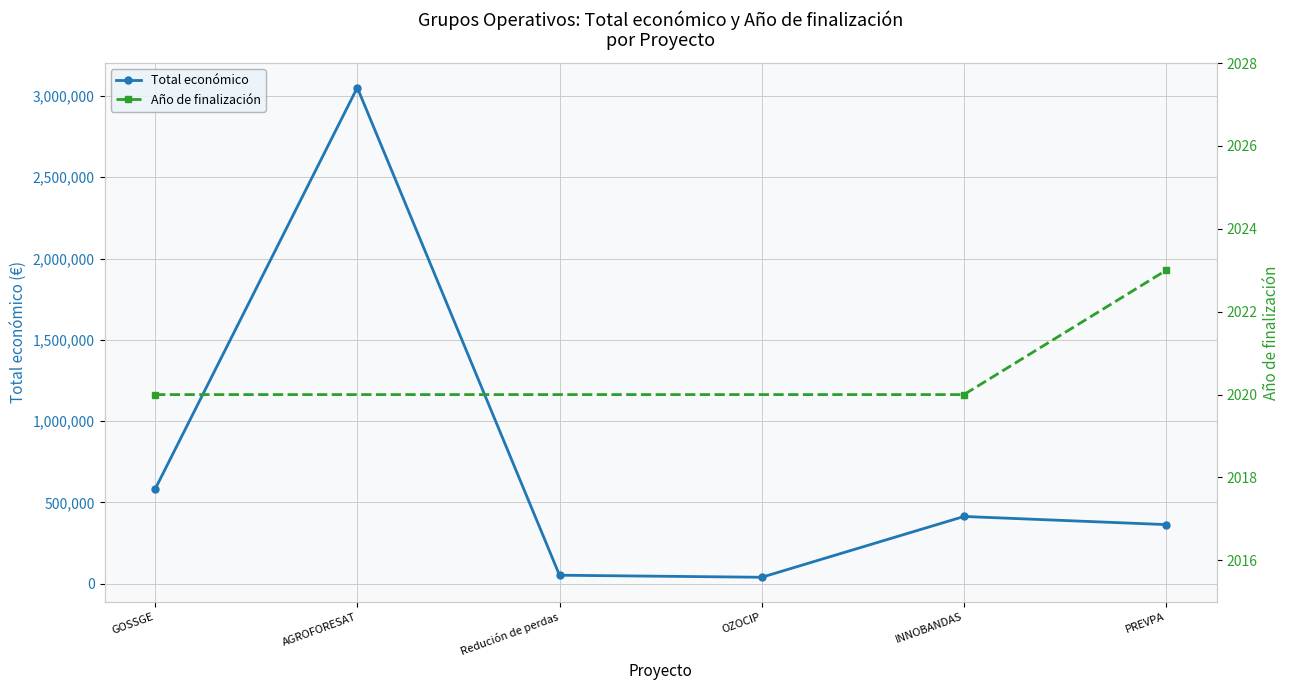

Is it true that Total económico equals 621883 at INNOBANDAS?

False